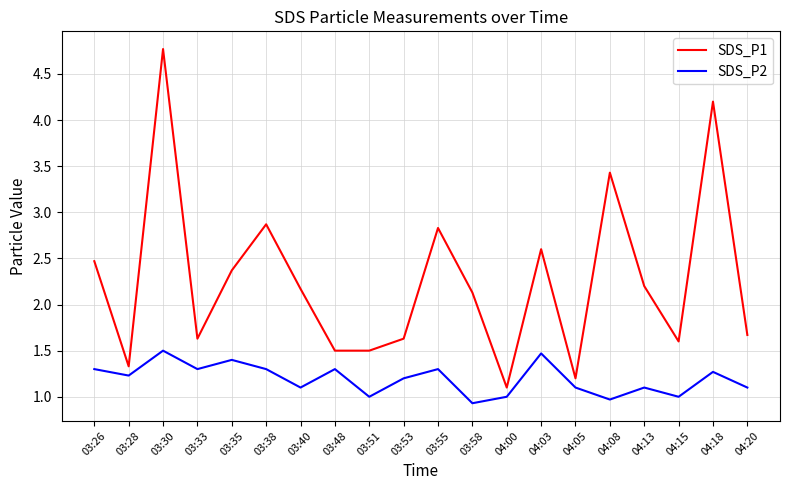

The SDS_P2 series shows 1.3 at 03:26. True or false?

True